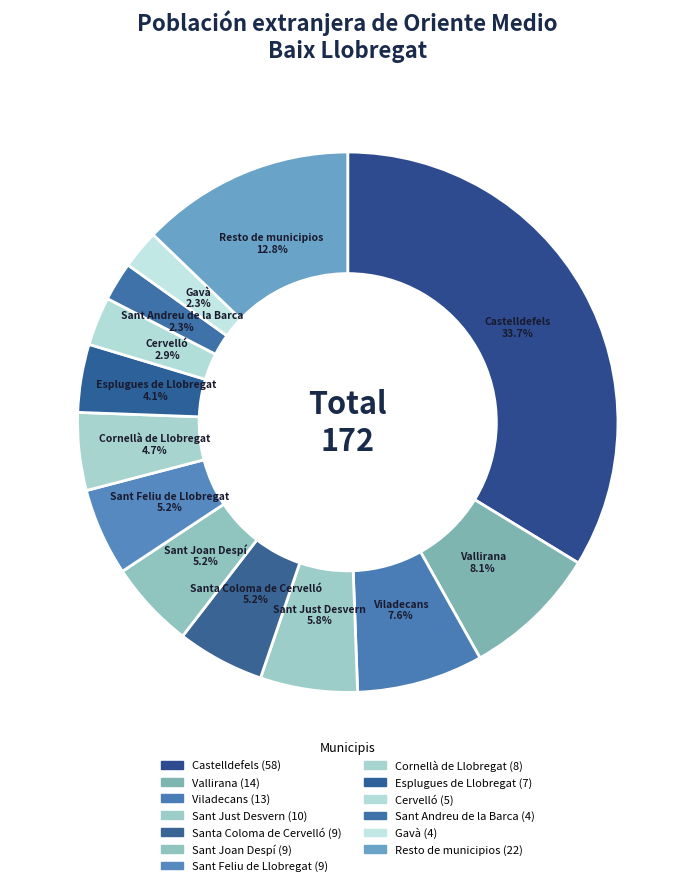

How many slices are in this pie chart?

13